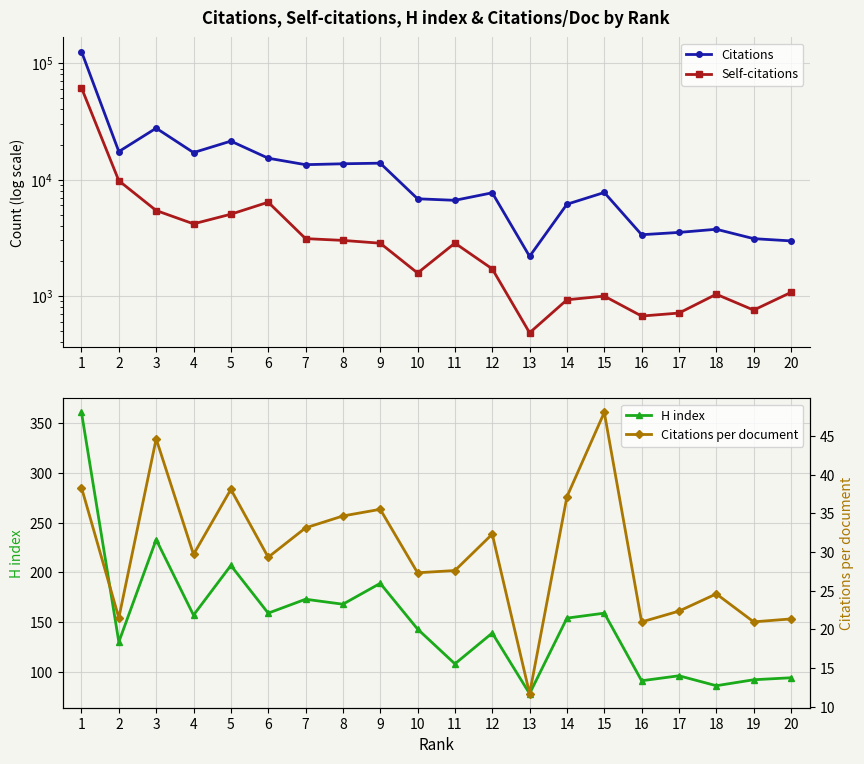

What is the maximum value for Self-citations?

61410.0